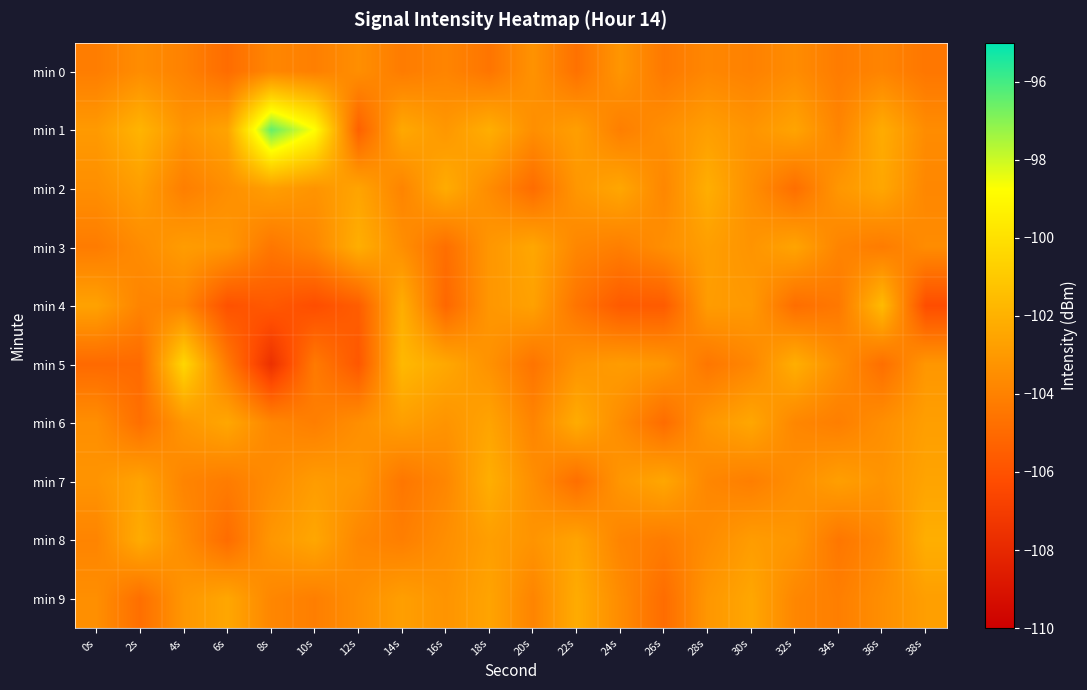

What is the total value across all series at 16s?

-1035.2